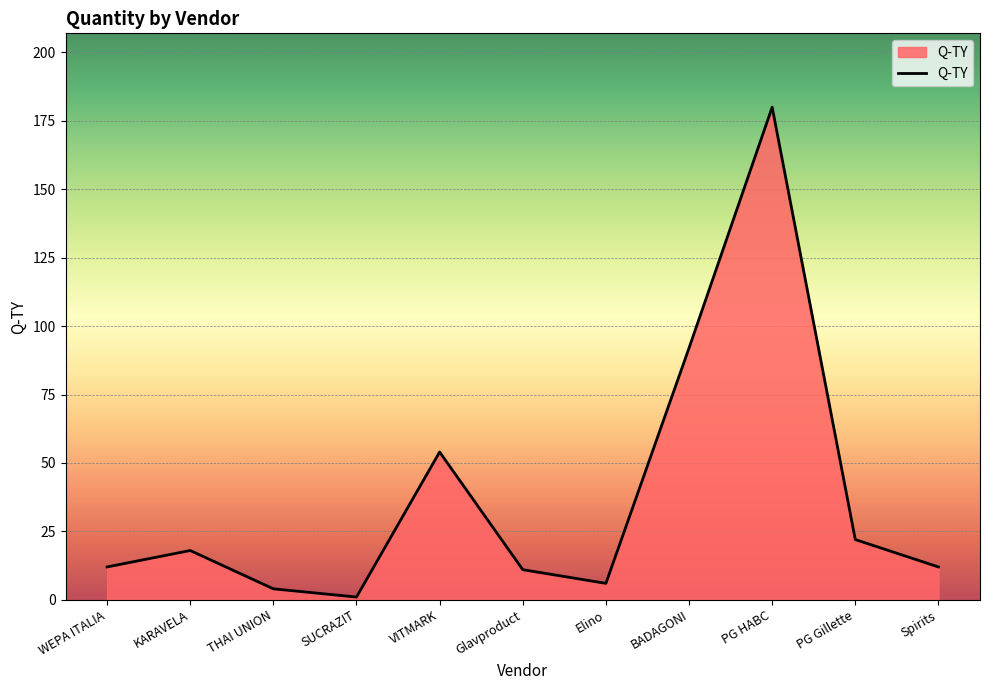

What is the average value?

37